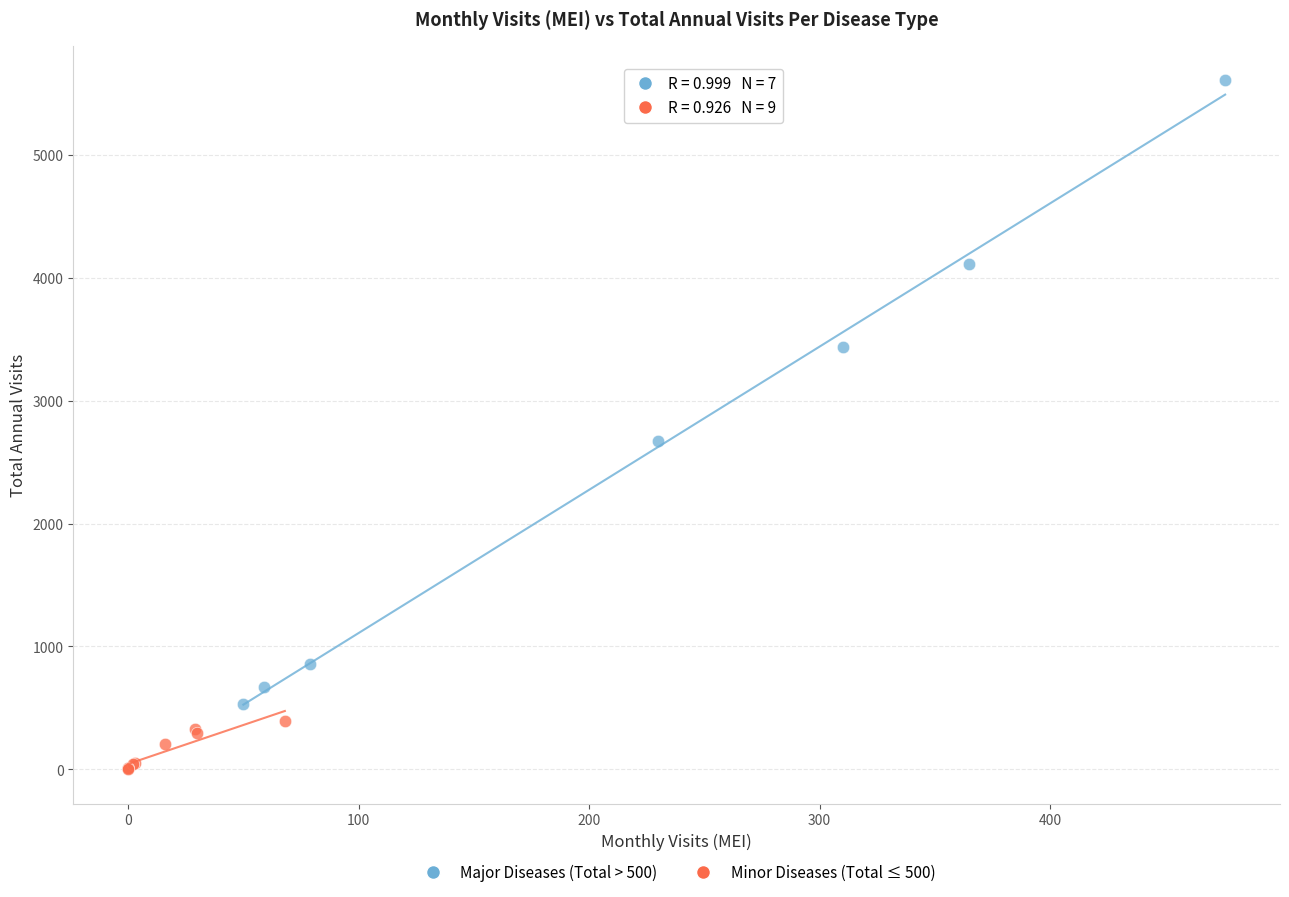

Which series reaches the maximum Y coordinate?

Major Diseases (Total > 500)